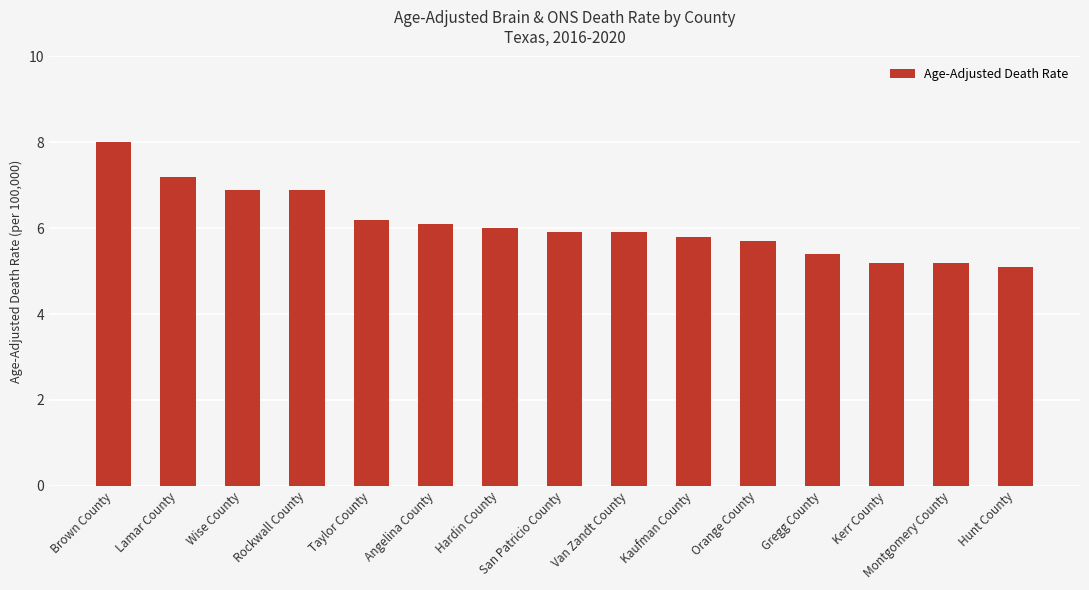

What is the change in value from Rockwall County to Kaufman County?

-1.1